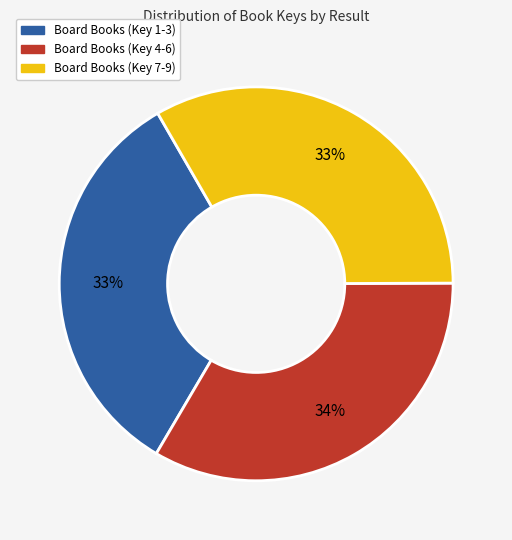

What is the ratio of the value at Board Books (Key 7-9) to the value at Board Books (Key 4-6)?

1.0